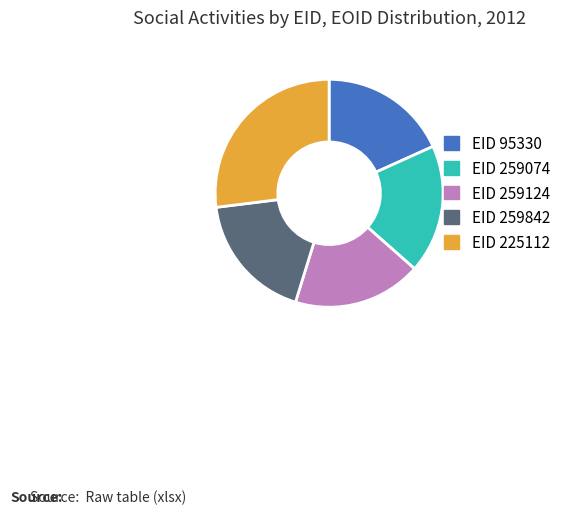

Does EID 225112 account for over 50% of the chart?

No